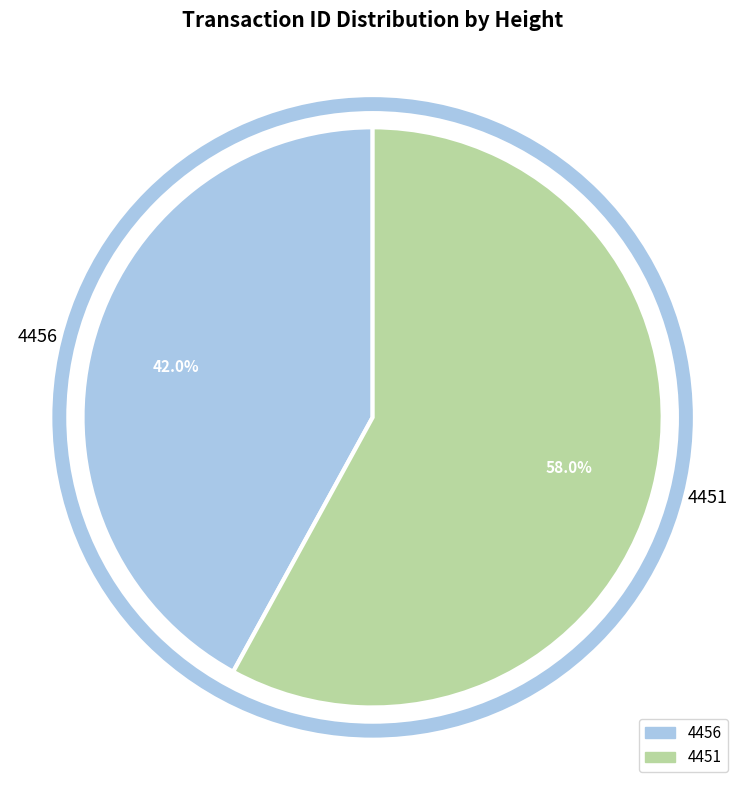

How many slices are in this pie chart?

2